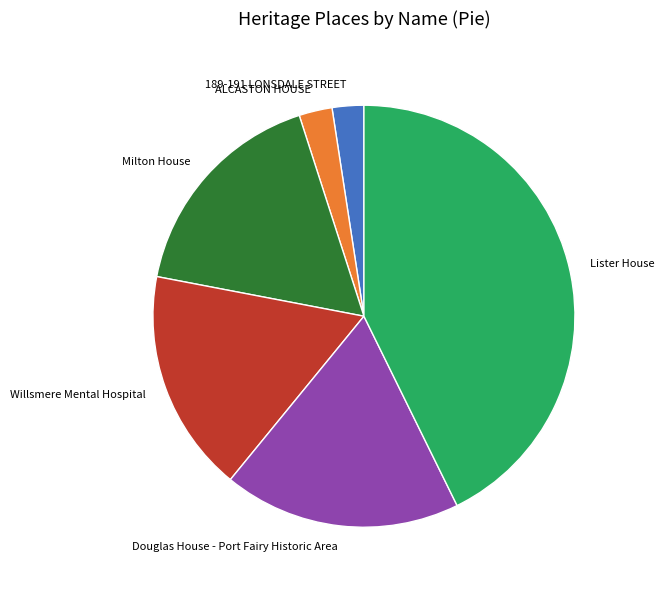

Is it true that Willsmere Mental Hospital is 28% of the pie?

False